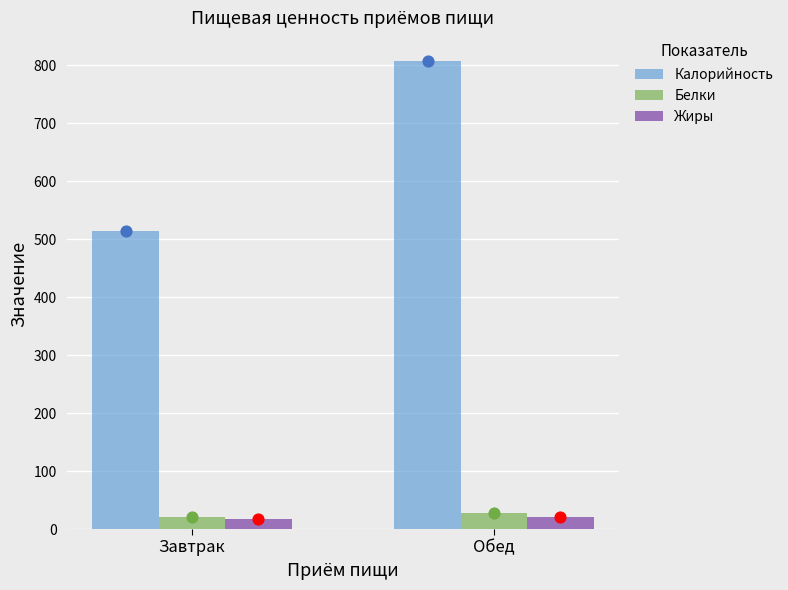

Which series contains the lowest Y value?

Жиры